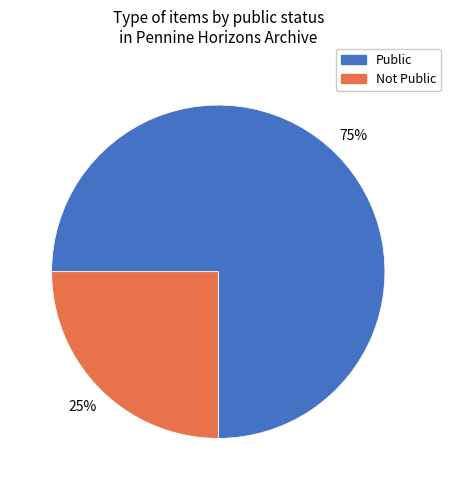

Is there a majority slice in this chart?

Yes